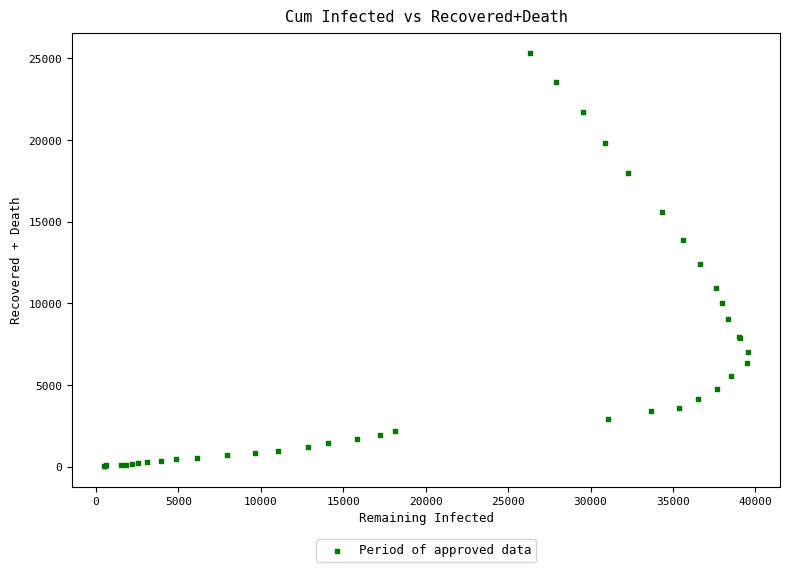

What Y value in the scatter plot is closest to 12685?

12400